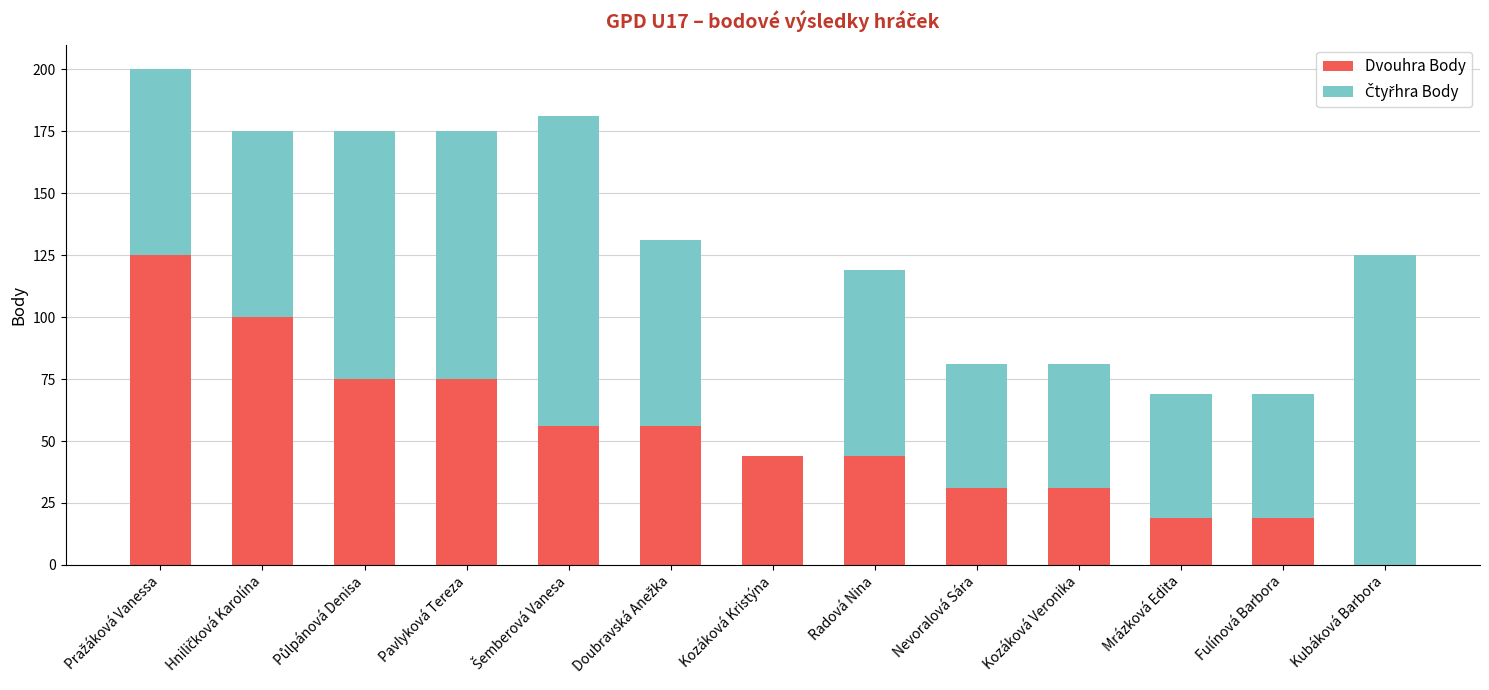

What is the total value across all series at Kozáková Kristýna?

44